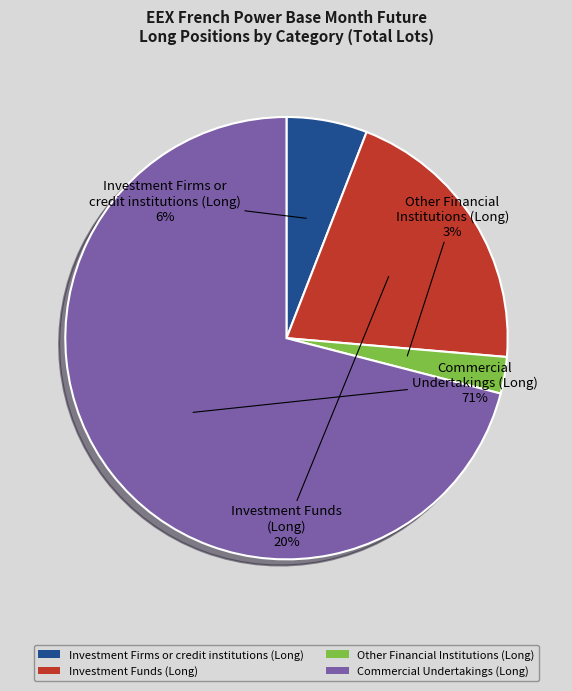

Between Other Financial Institutions (Long) and Investment Firms or credit institutions (Long), which is larger?

Investment Firms or credit institutions (Long)